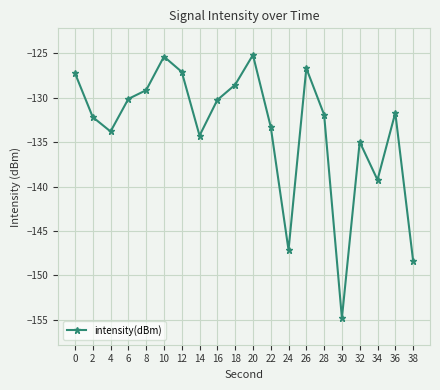

What is the difference between the second highest and minimum values?

29.5